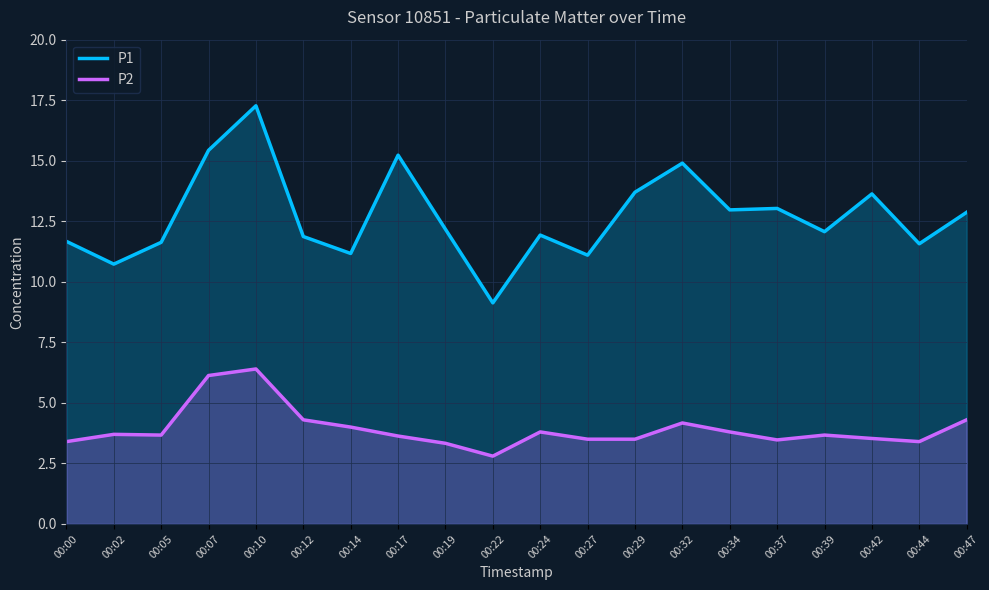

What is the sum of the P2 values at 00:22 and 00:27?

6.3